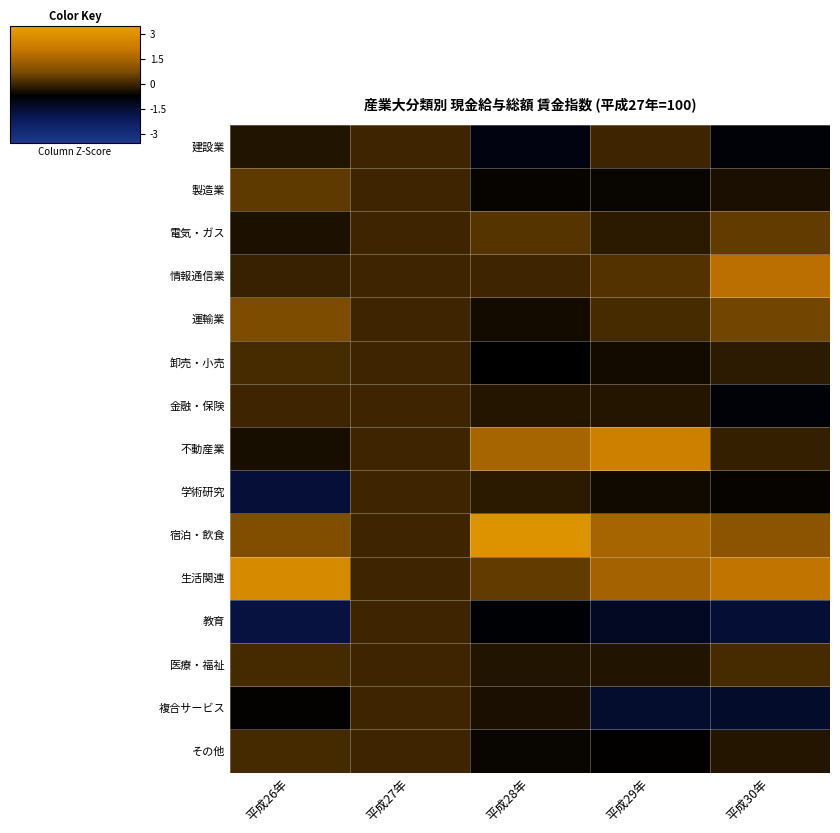

Reading left to right, transcribe all the data shown in this chart.

建設業: 平成26年=-0.3	平成27年=0.0	平成28年=-0.9	平成29年=0.0	平成30年=-0.8
製造業: 平成26年=0.4	平成27年=0.0	平成28年=-0.6	平成29年=-0.6	平成30年=-0.4
電気・ガス: 平成26年=-0.4	平成27年=0.0	平成28年=0.3	平成29年=-0.2	平成30年=0.4
情報通信業: 平成26年=-0.1	平成27年=0.0	平成28年=0.0	平成29年=0.3	平成30年=1.8
運輸業: 平成26年=0.8	平成27年=0.0	平成28年=-0.5	平成29年=0.1	平成30年=0.6
卸売・小売: 平成26年=0.1	平成27年=0.0	平成28年=-0.7	平成29年=-0.5	平成30年=-0.2
金融・保険: 平成26年=0.0	平成27年=0.0	平成28年=-0.3	平成29年=-0.3	平成30年=-0.8
不動産業: 平成26年=-0.4	平成27年=0.0	平成28年=1.5	平成29年=2.3	平成30年=-0.1
学術研究: 平成26年=-1.5	平成27年=0.0	平成28年=-0.2	平成29年=-0.5	平成30年=-0.6
宿泊・飲食: 平成26年=0.8	平成27年=0.0	平成28年=3.0	平成29年=1.5	平成30年=1.0
生活関連: 平成26年=2.7	平成27年=0.0	平成28年=0.4	平成29年=1.5	平成30年=2.0
教育: 平成26年=-1.7	平成27年=0.0	平成28年=-0.8	平成29年=-1.2	平成30年=-1.5
医療・福祉: 平成26年=0.1	平成27年=0.0	平成28年=-0.3	平成29年=-0.3	平成30年=0.1
複合サービス: 平成26年=-0.7	平成27年=0.0	平成28年=-0.4	平成29年=-1.4	平成30年=-1.4
その他: 平成26年=0.1	平成27年=0.0	平成28年=-0.6	平成29年=-0.7	平成30年=-0.3